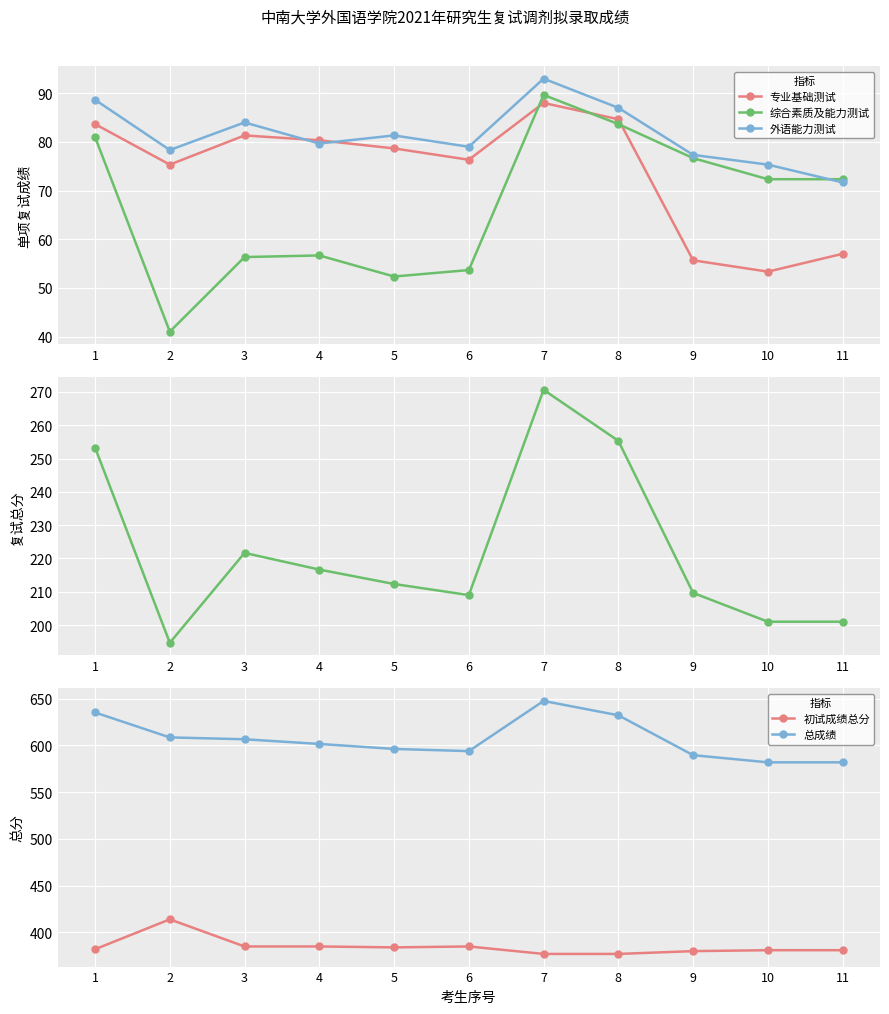

What is the difference between the highest and lowest values at 1?

554.3